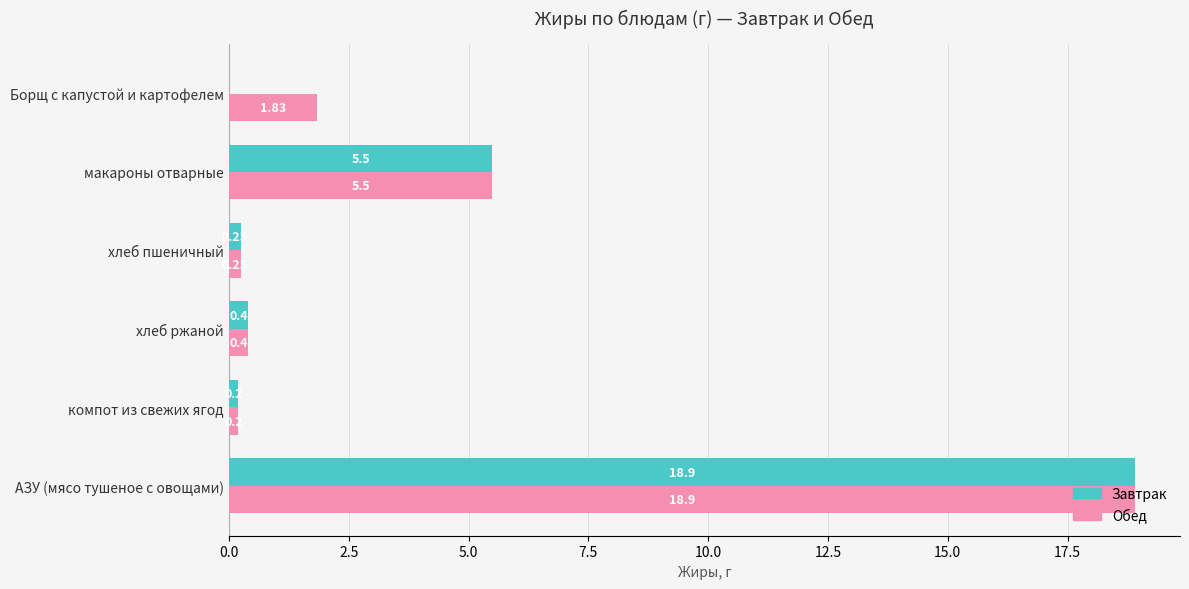

Which series has the largest total across all categories?

Обед